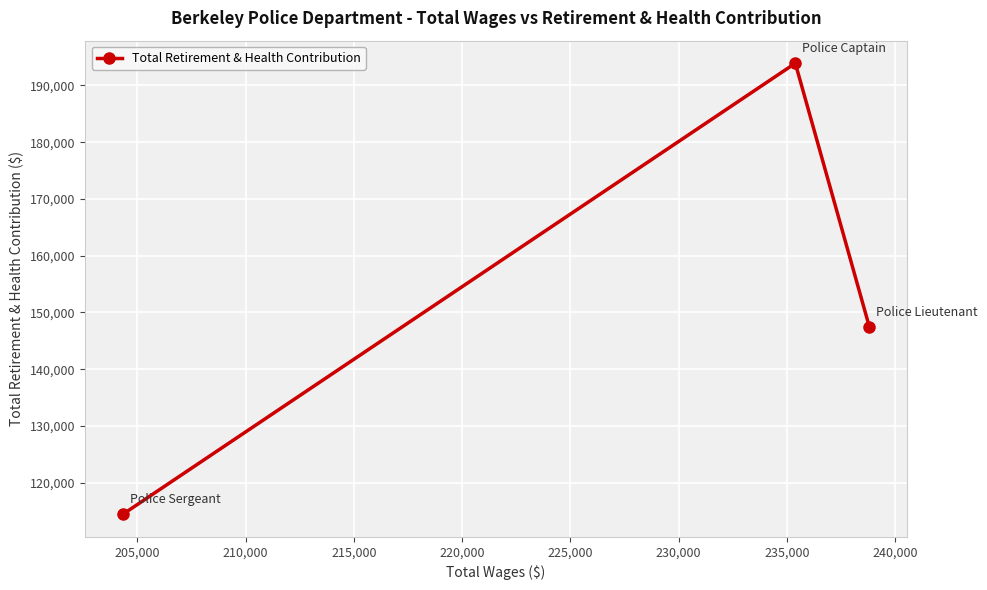

Does the chart display data point markers on the line(s)?

Yes